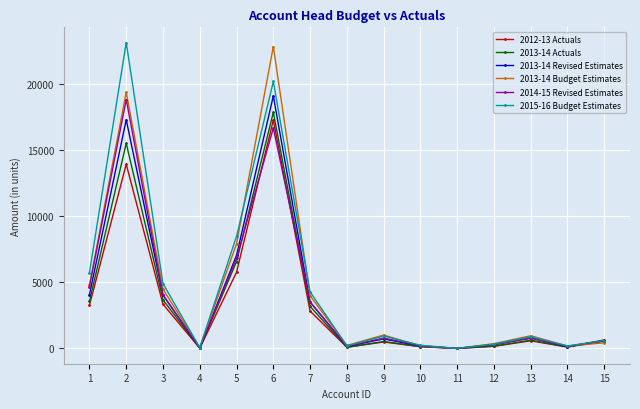

Where is 2014-15 Revised Estimates nearest to the value 9418?

5